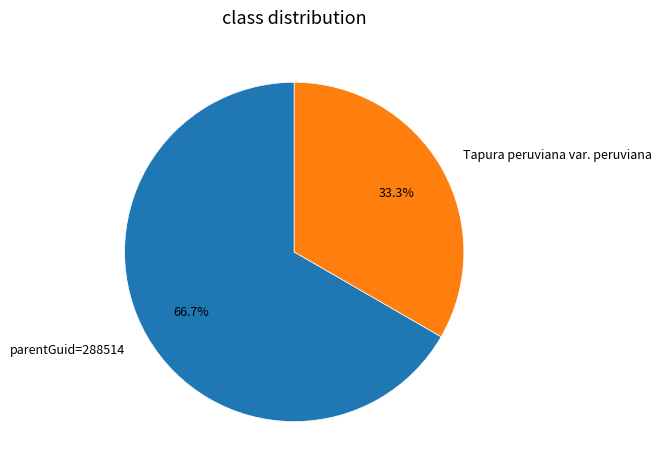

What is the smallest slice in the pie chart?

Tapura peruviana var. peruviana